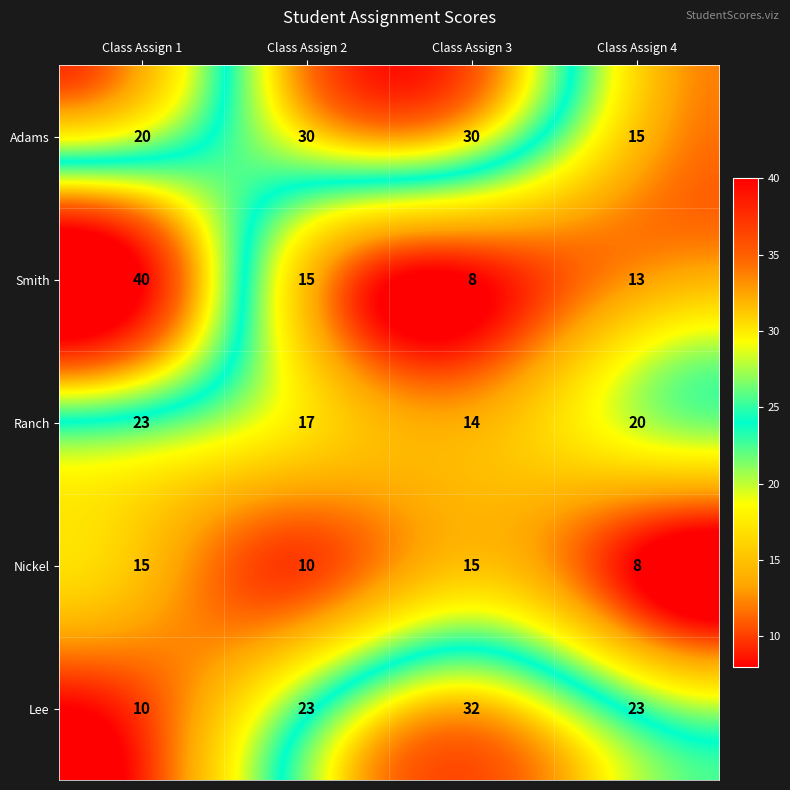

How many distinct data groups are displayed?

5